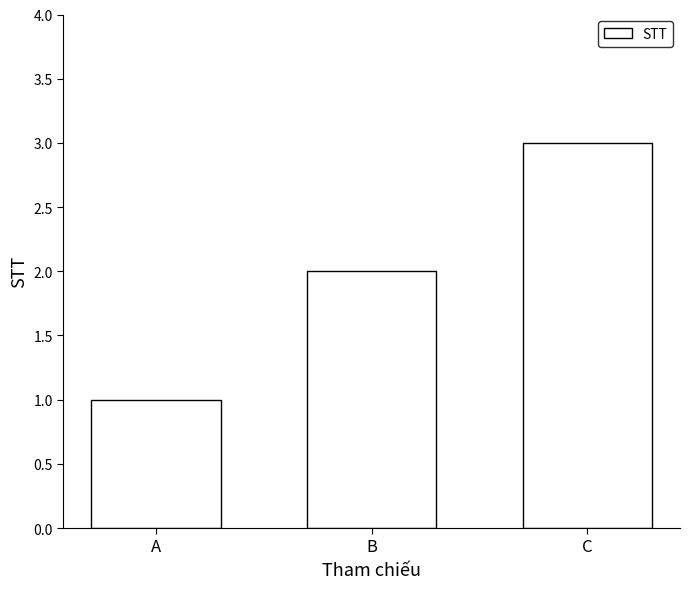

What is the change in value from B to C?

+1